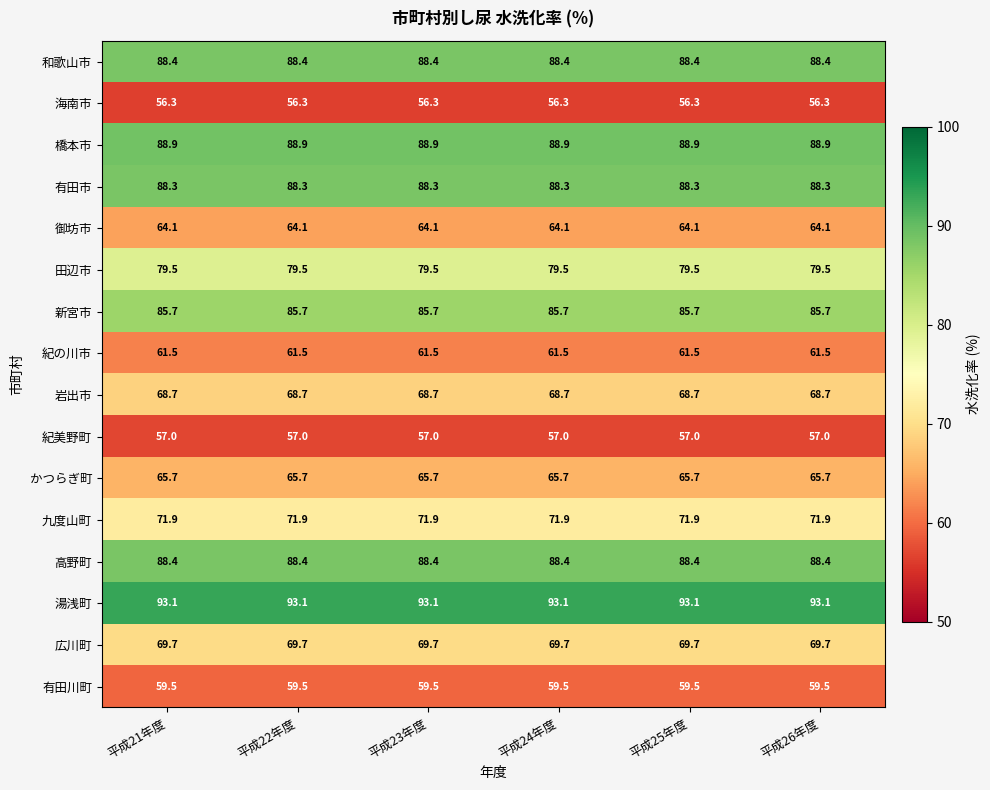

What is the total value across all series at 平成22年度?

1186.7